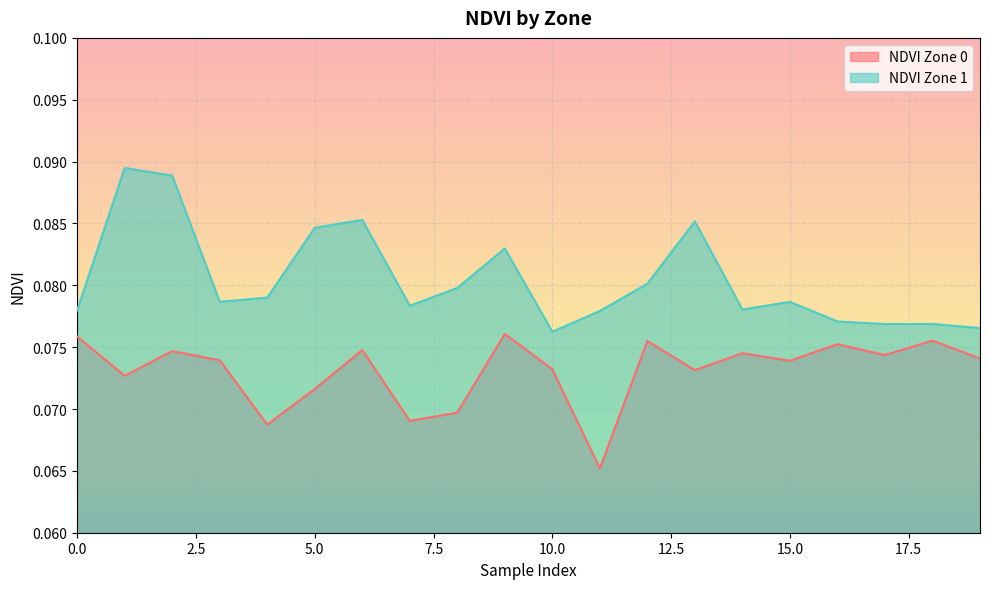

Rank the categories by NDVI Zone 1 value from lowest to highest.

10, 19, 17, 18, 16, 11, 0, 14, 7, 15, 3, 4, 8, 12, 9, 5, 13, 6, 2, 1